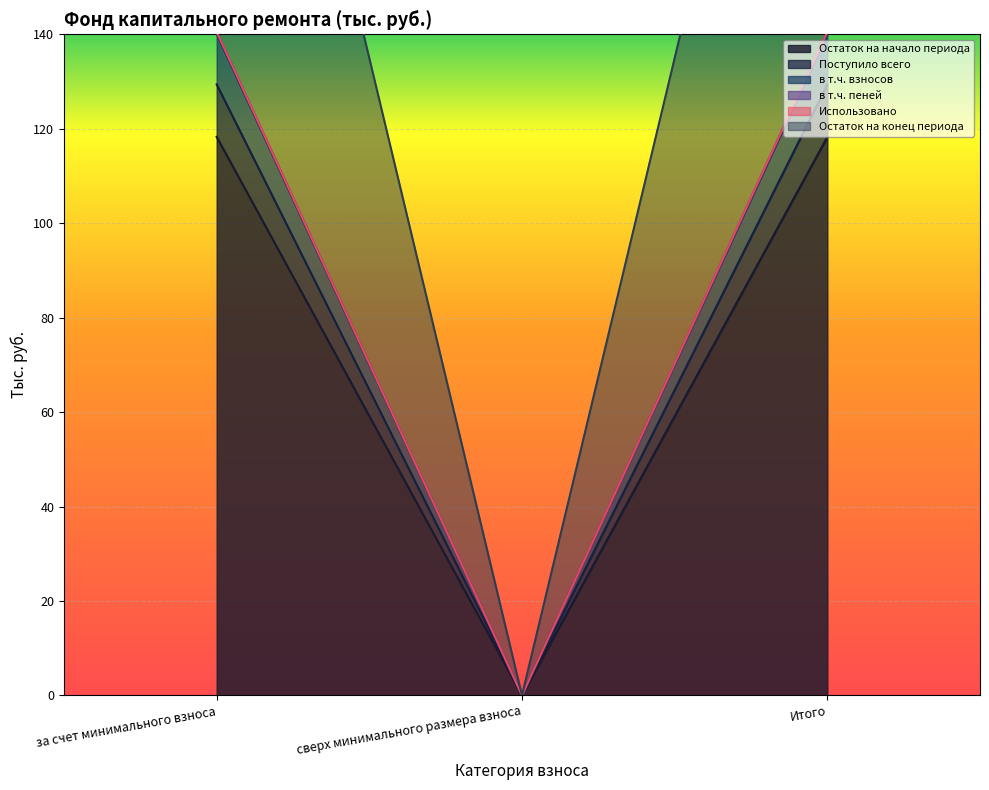

Where does the Поступило всего series first go above 129?

за счет минимального взноса